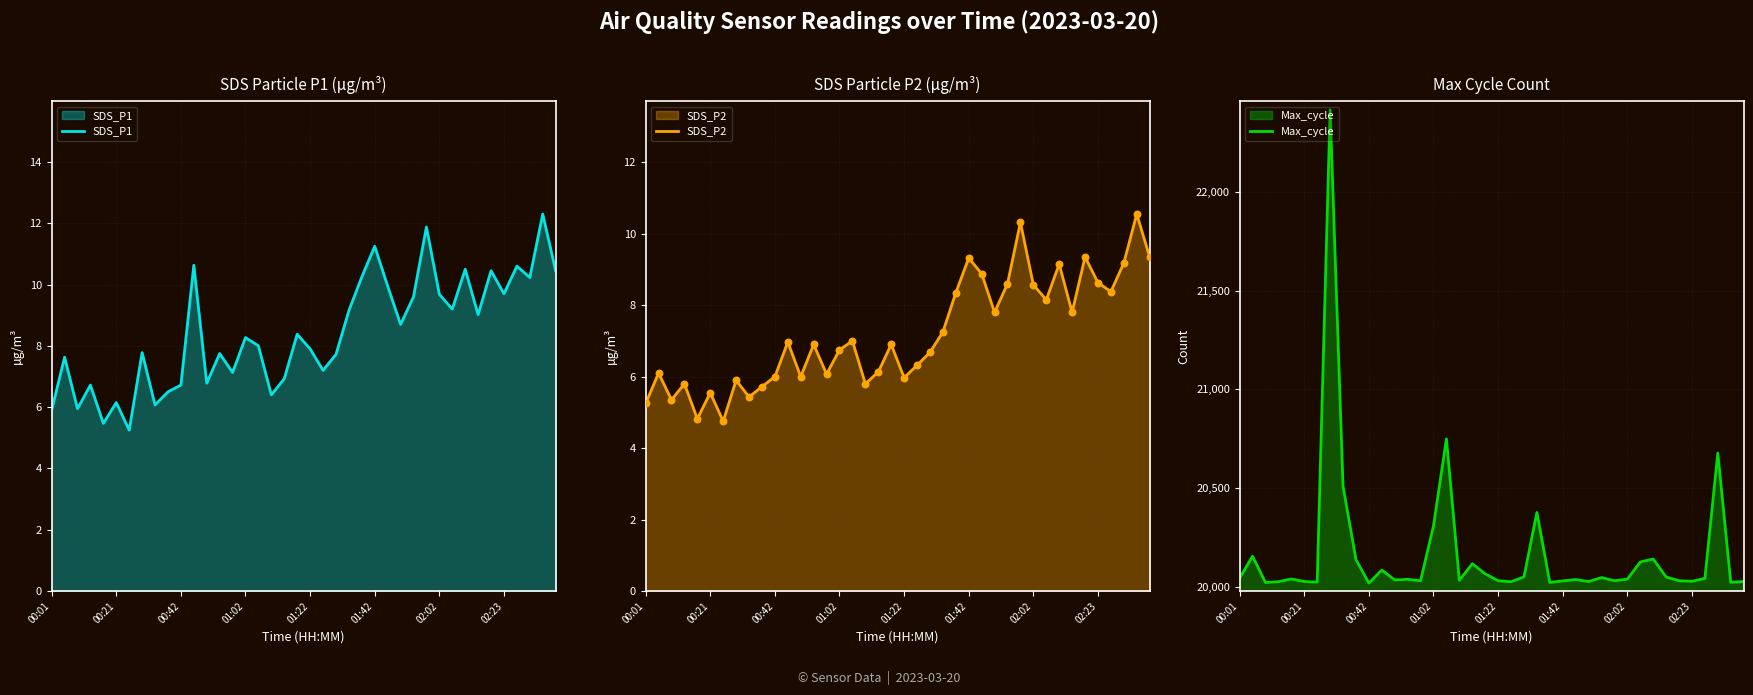

Which series contains the highest Y value?

Max_cycle